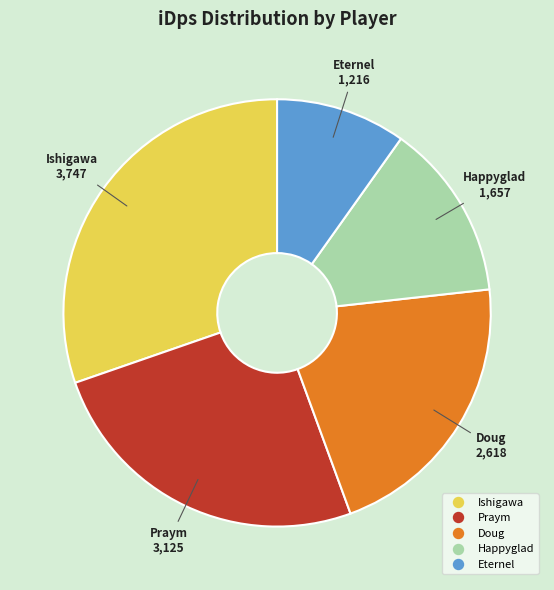

Do Eternel and Doug together represent more than half of the pie?

No